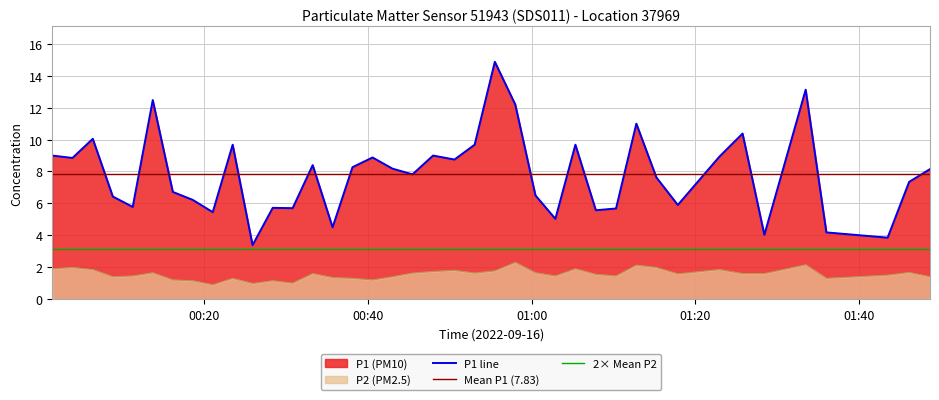

At which category does P2 reach its first local peak?

2022-09-16T00:03:52